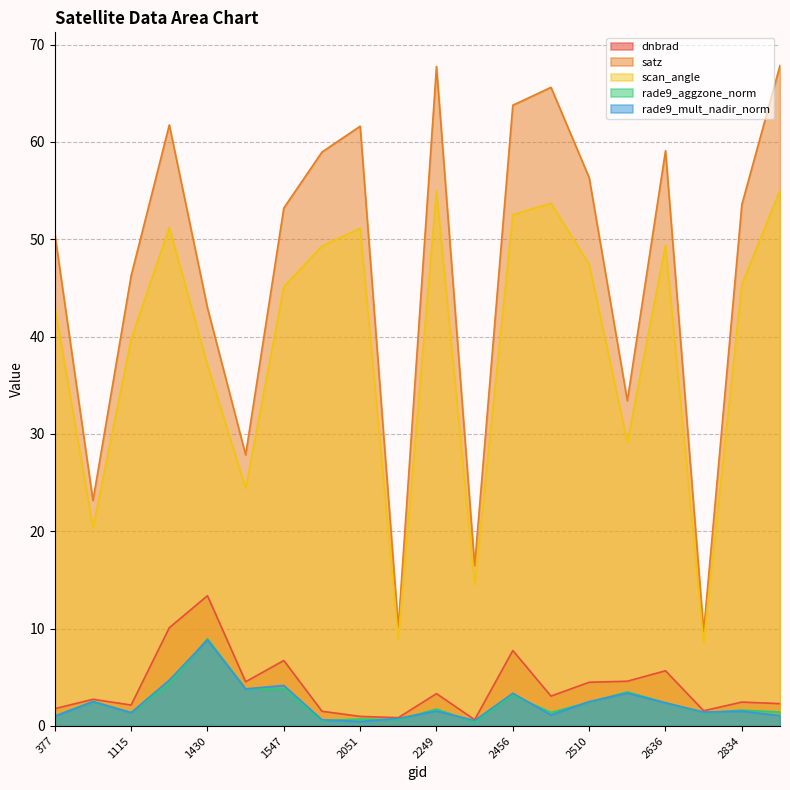

What position from the right is 3464?

7